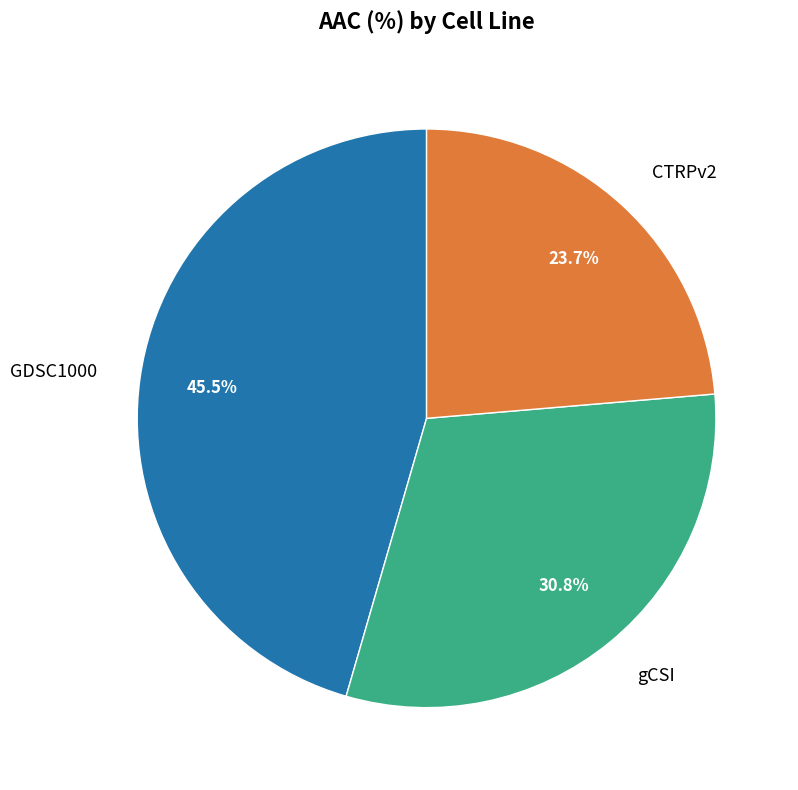

The GDSC1000 slice represents 38% of the pie. True or false?

False